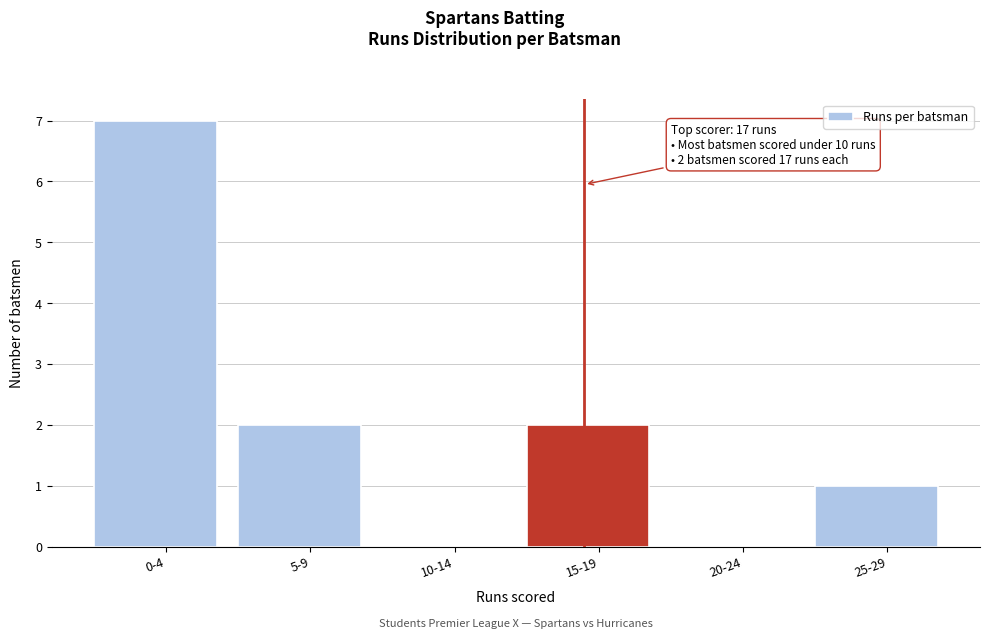

Reading left to right, list all the values displayed in this chart.

0-4=7	5-9=2	10-14=0	15-19=2	20-24=0	25-29=1